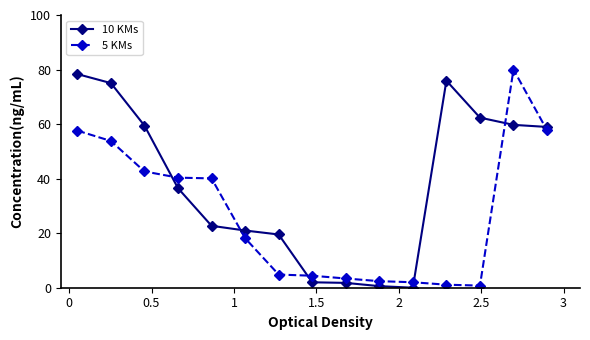

Which series has the largest total across all categories?

10 KMs